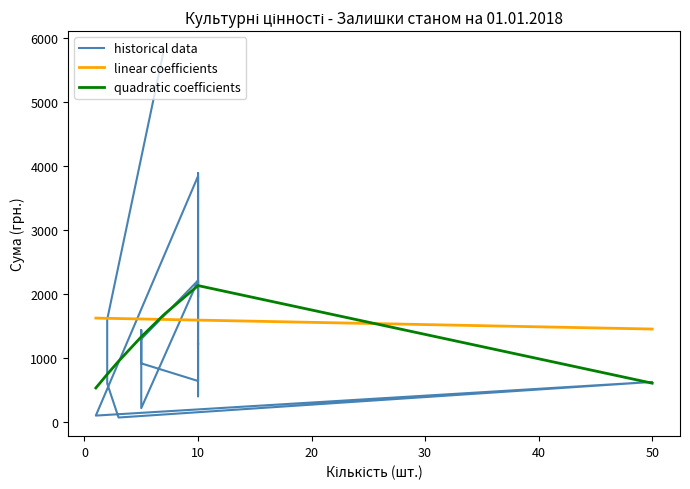

True or false: quadratic coefficients has more than 1 points higher than both neighbors.

False